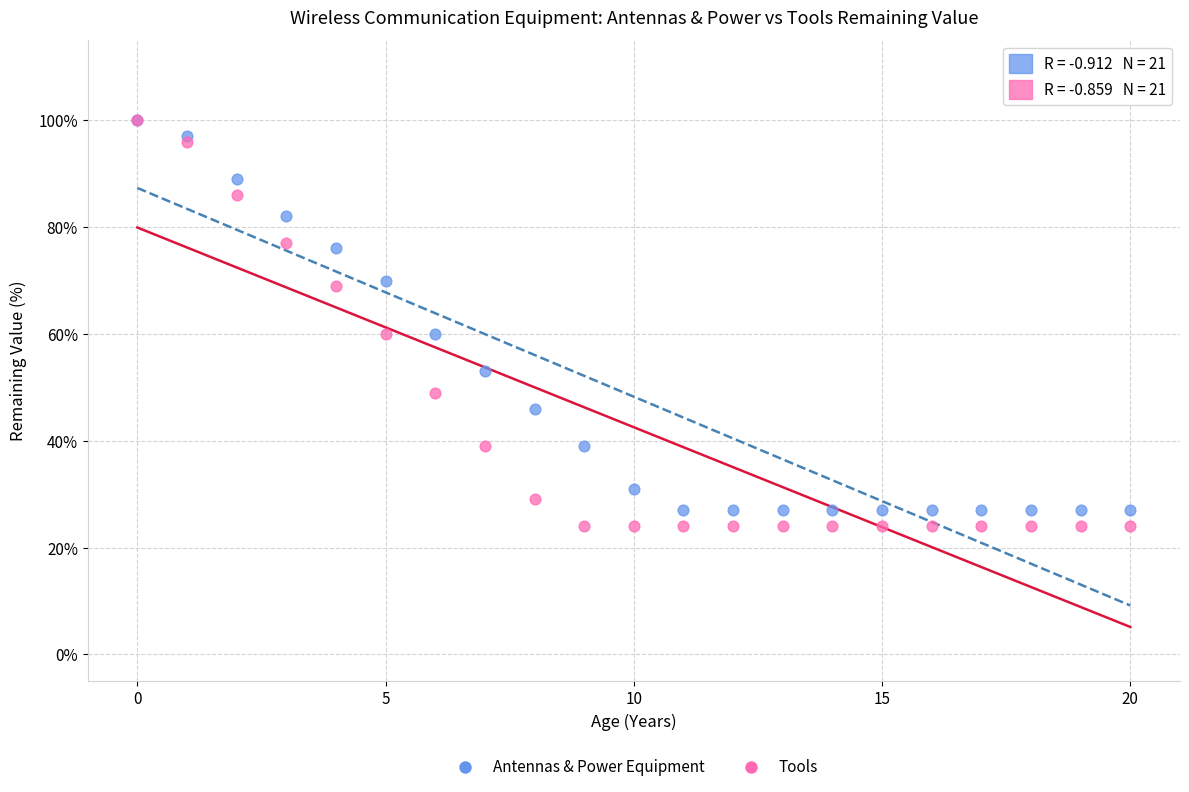

What are all the series names shown in the legend?

Antennas & Power Equipment, Tools